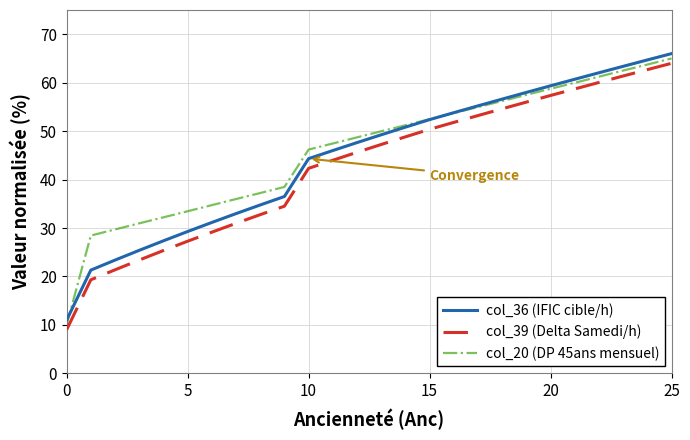

True or false: col_39 (Delta Samedi/h) and col_36 (IFIC cible/h) intersect in this chart.

False